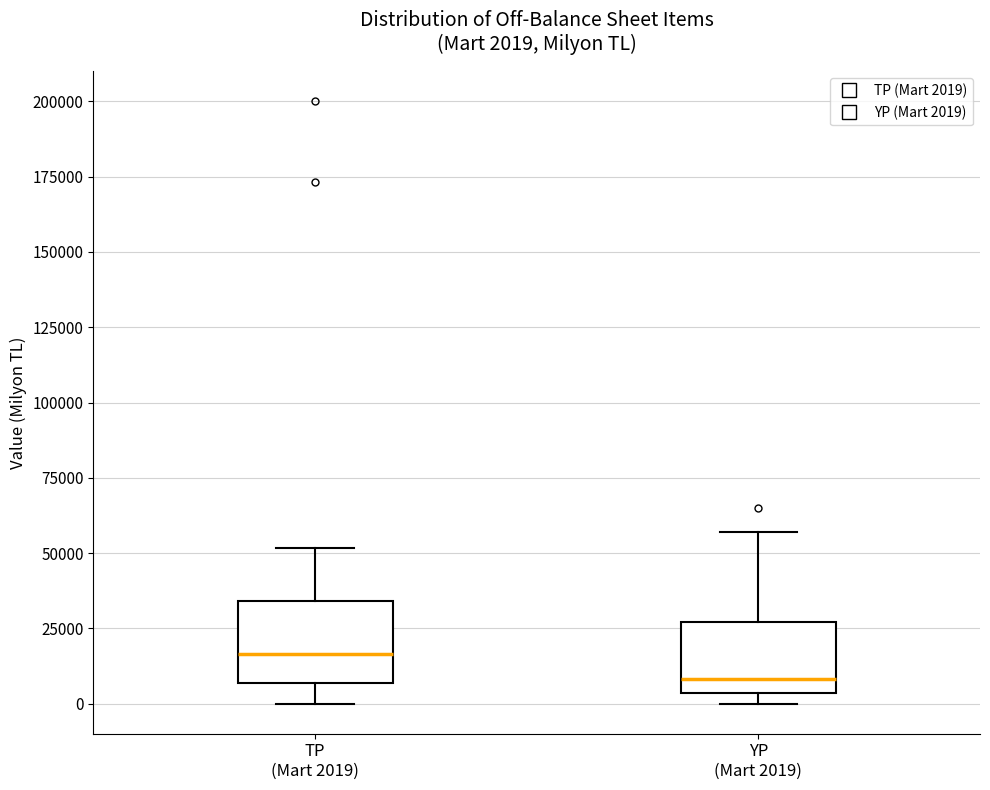

Which box's median line is the highest?

TP (Mart 2019)